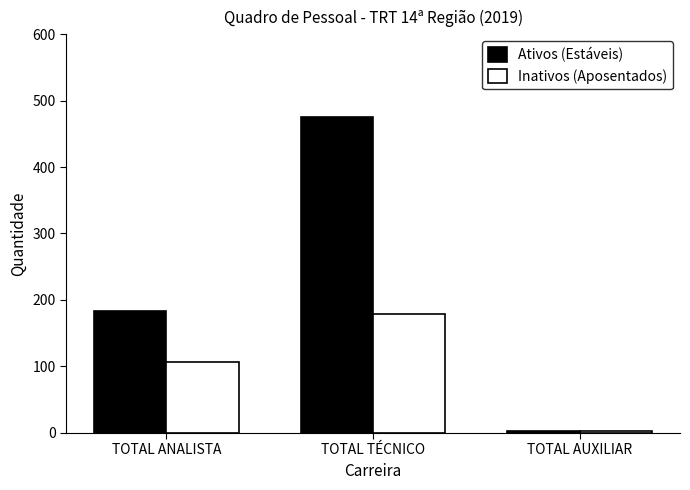

Which series has the largest range (max minus min)?

Ativos (Estáveis)